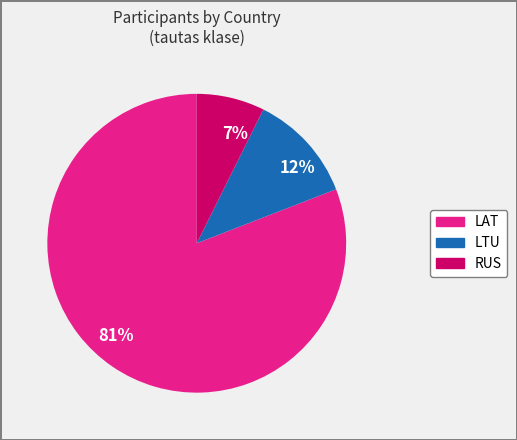

What is the majority slice?

81%